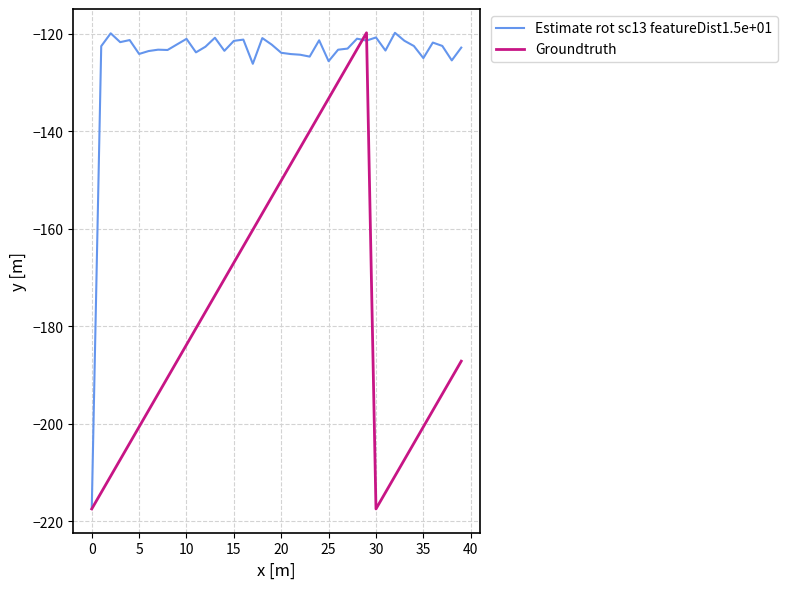

What is the greatest value displayed?

-119.8